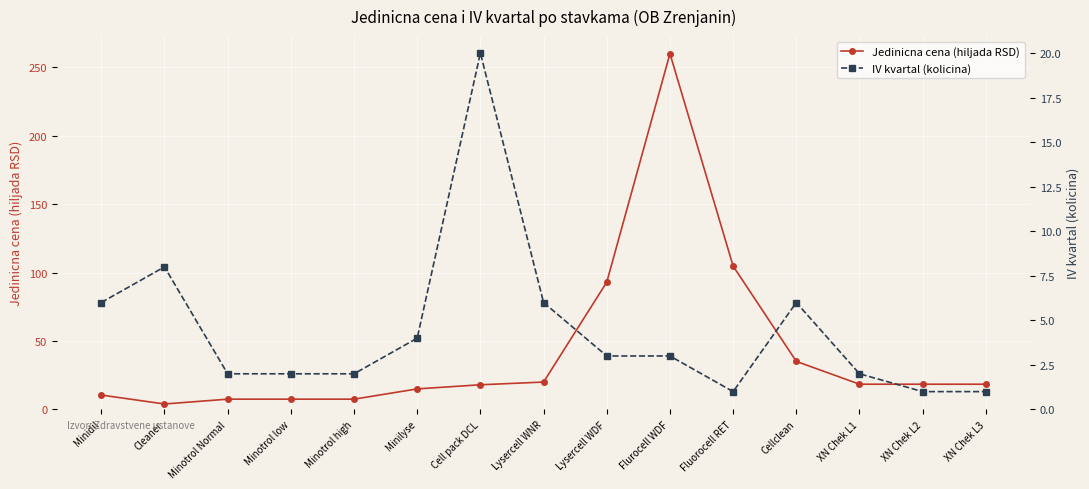

Which series changed the most between Minotrol Normal and Flurocell WDF?

Jedinicna cena (hiljada RSD)